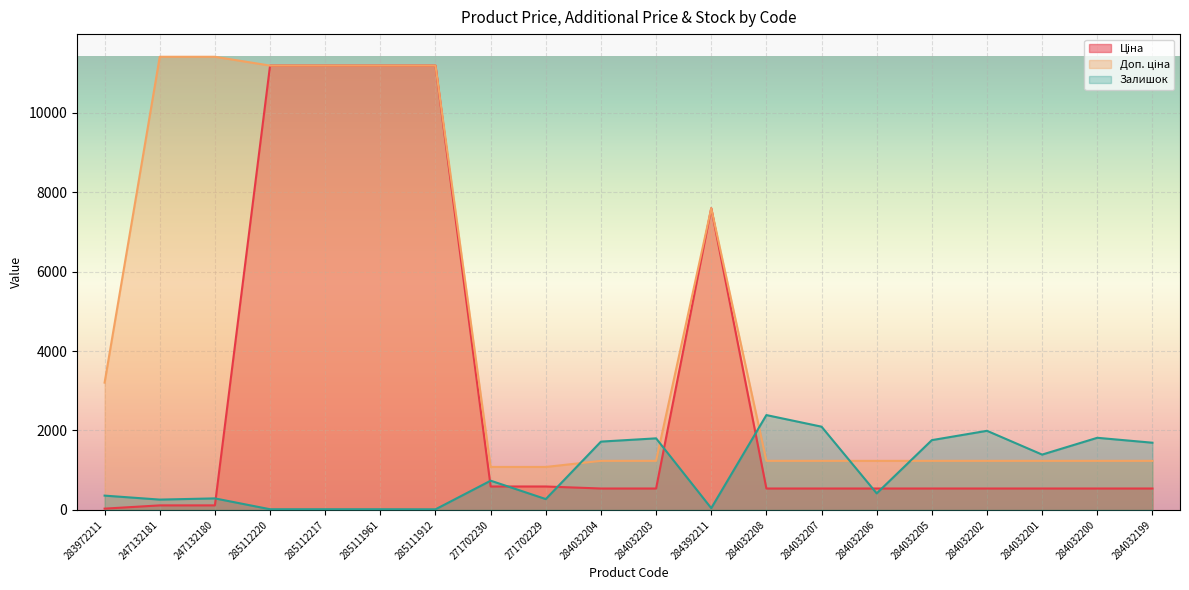

Which series has the largest total across all categories?

Доп. ціна